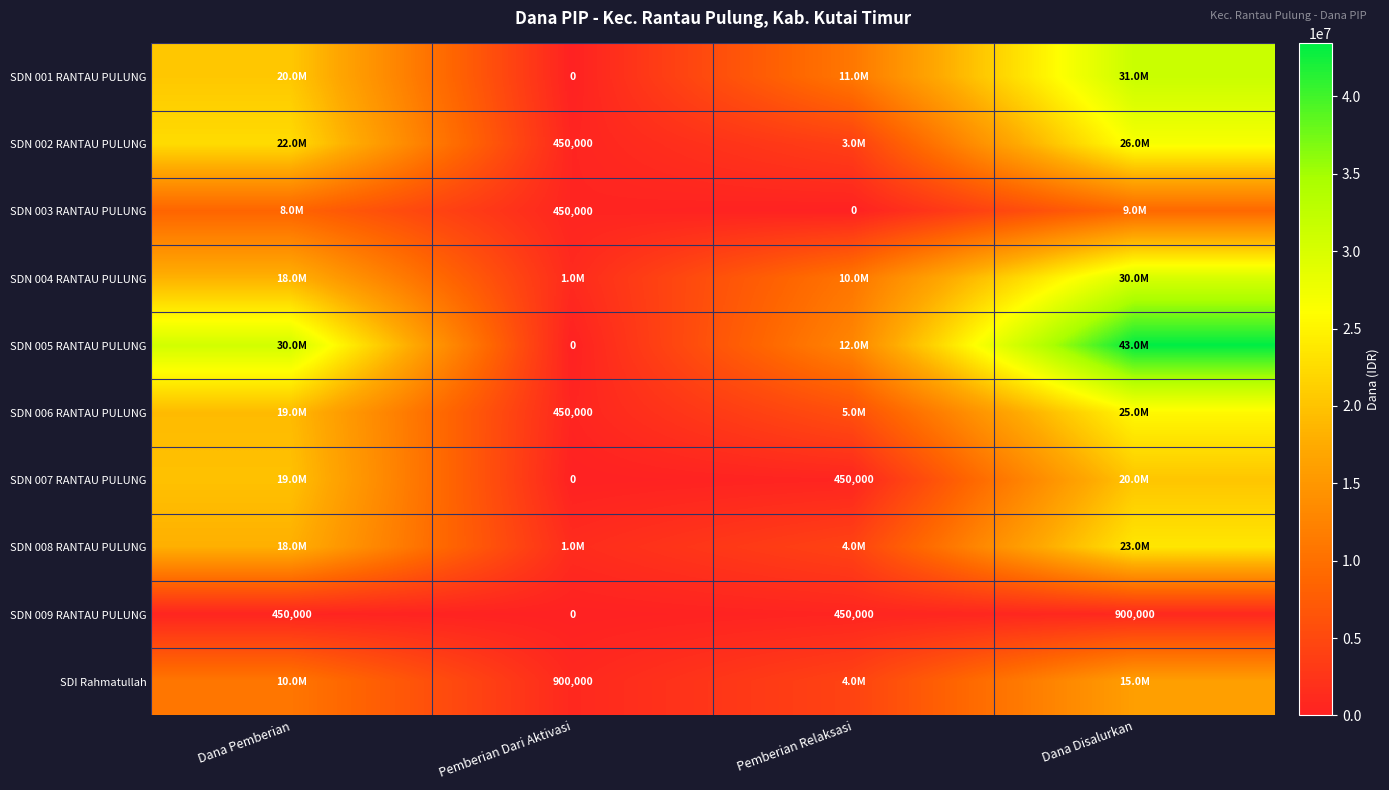

The SDN 002 RANTAU PULUNG series shows 30336614 at Dana Pemberian. True or false?

False